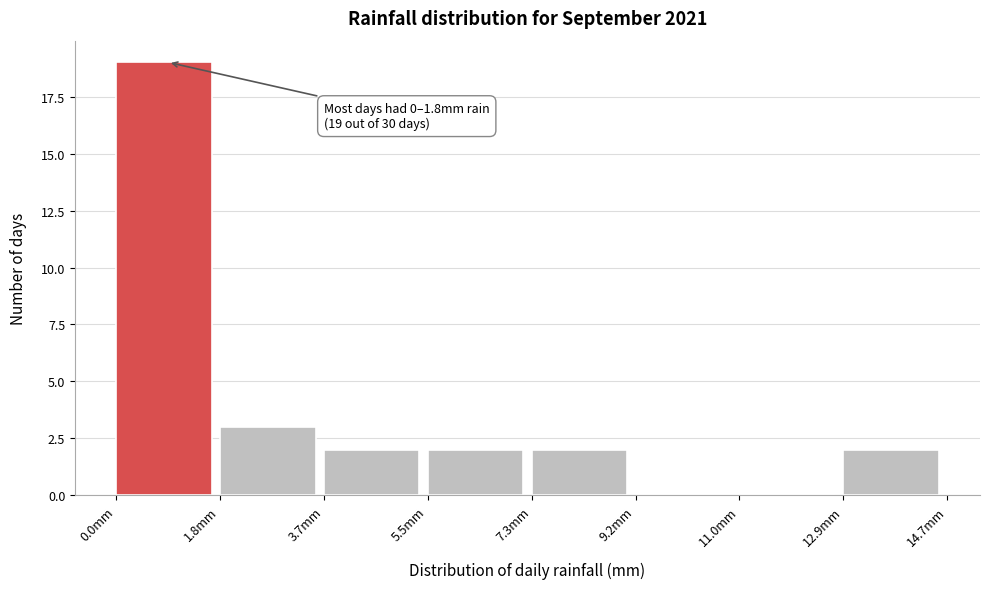

Over which range of the x-axis is the bar tallest?

0.0 to 1.8